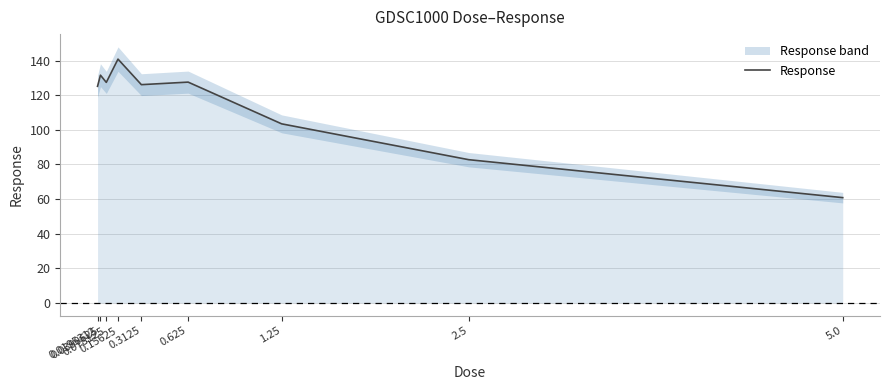

Reading left to right, list all the values displayed in this chart.

0.0195312=125.1	0.0390625=131.5	0.078125=127.4	0.15625=140.8	0.3125=126.1	0.625=127.5	1.25=103.4	2.5=82.8	5.0=60.8